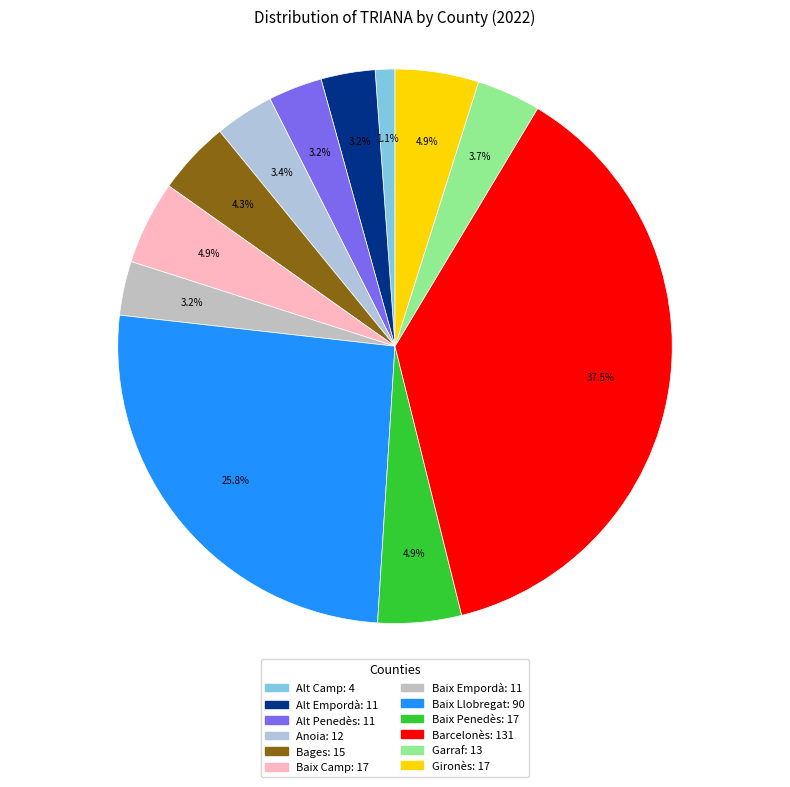

Which has a higher value, Baix Empordà or Anoia?

Anoia